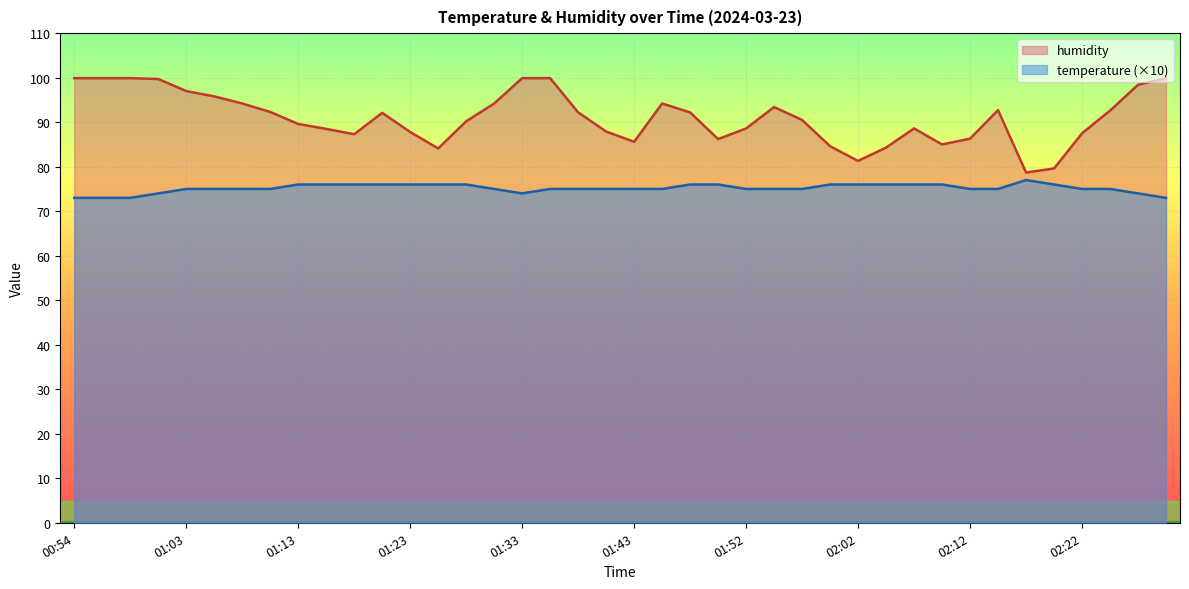

Does the chart display data point markers on the line(s)?

No